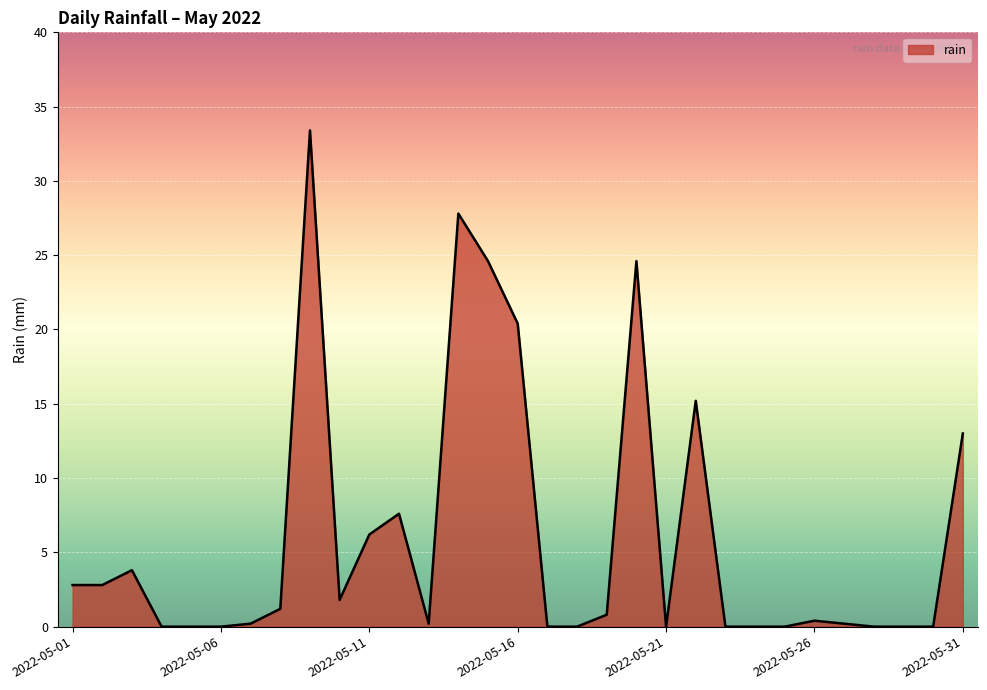

What is the difference between the maximum and minimum values?

33.4